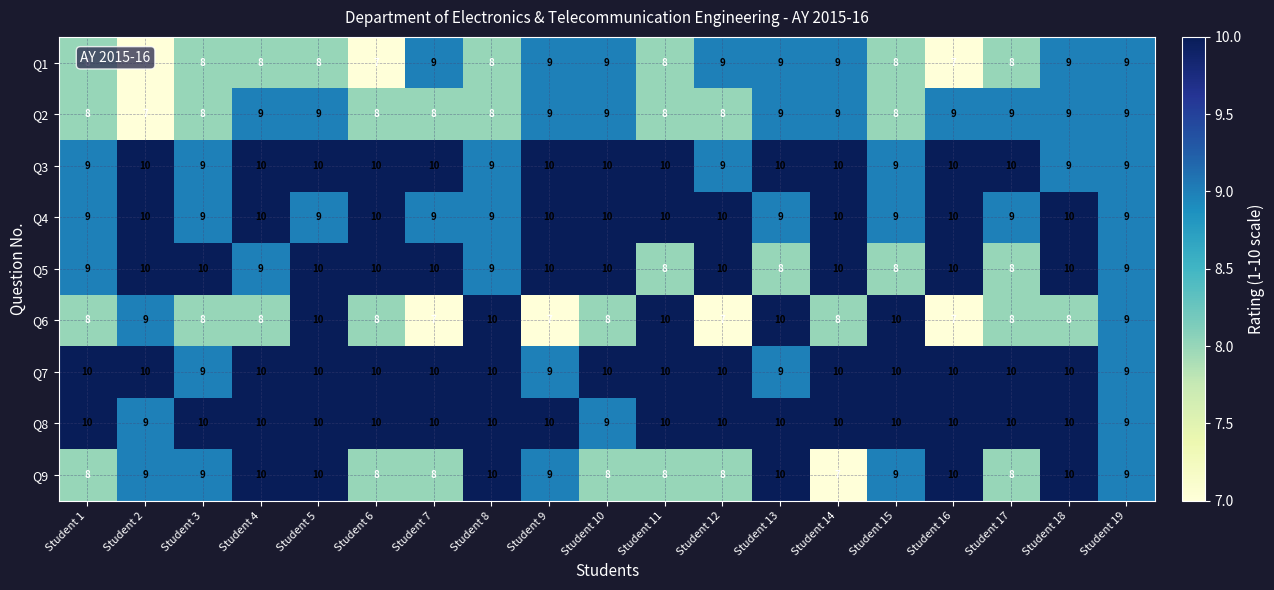

What is the difference between the highest and lowest values at Student 6?

3